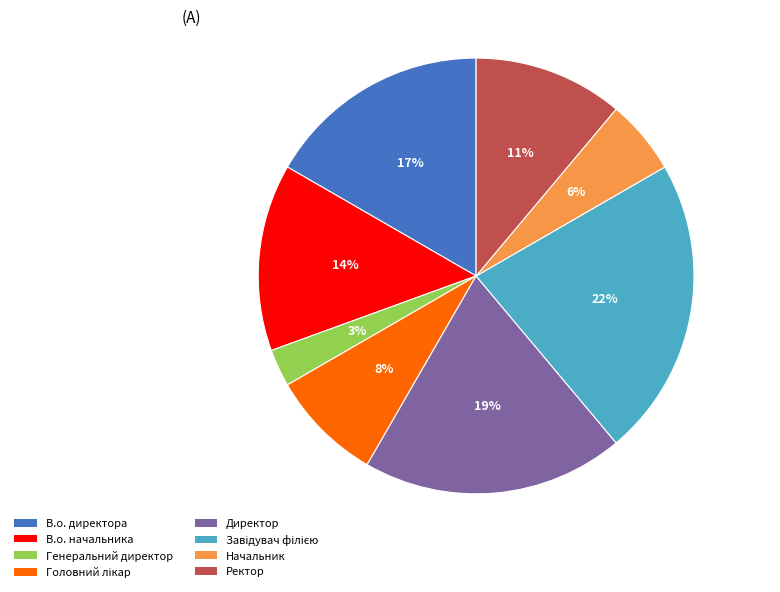

Is it true that Начальник is 6% of the pie?

True